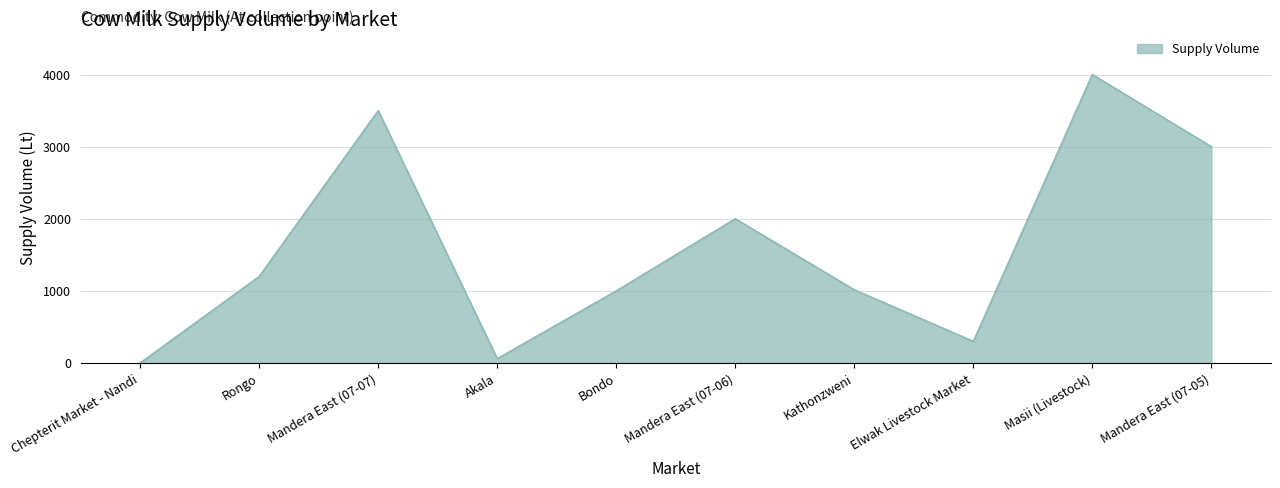

True or false: the data has more than 1 interior local peaks.

True